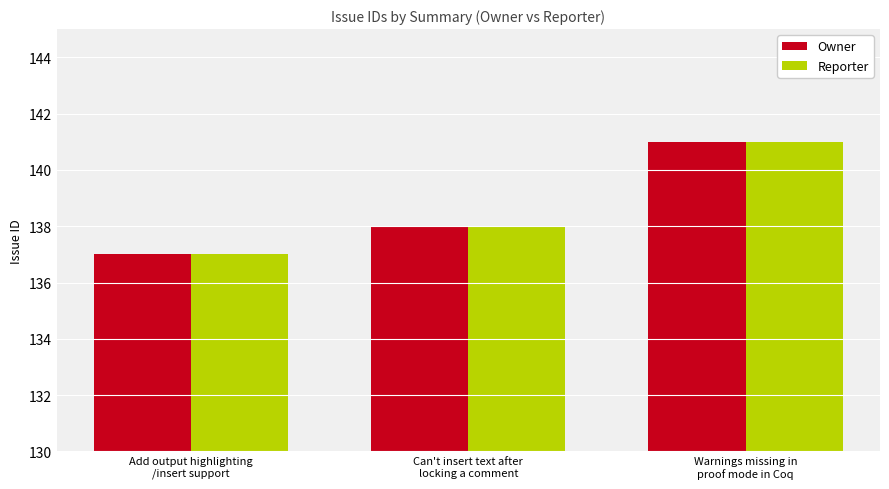

Is the value of Reporter at Add output highlighting
/insert support greater than the value of Owner at Can't insert text after
locking a comment?

No